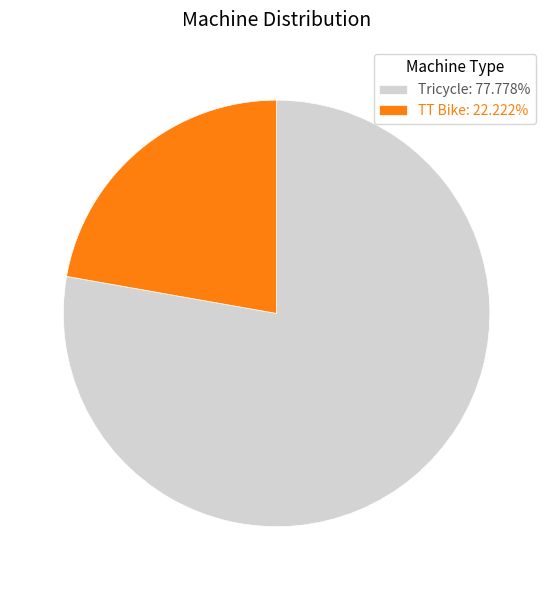

Combined, do TT Bike: 22.222% and Tricycle: 77.778% account for over 50%?

Yes